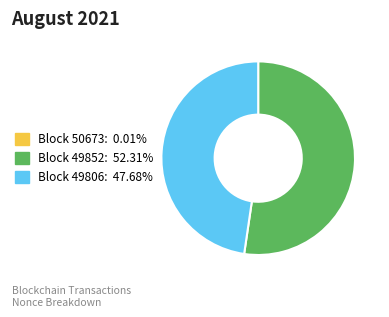

Is there any slice that represents more than half of the pie?

Yes